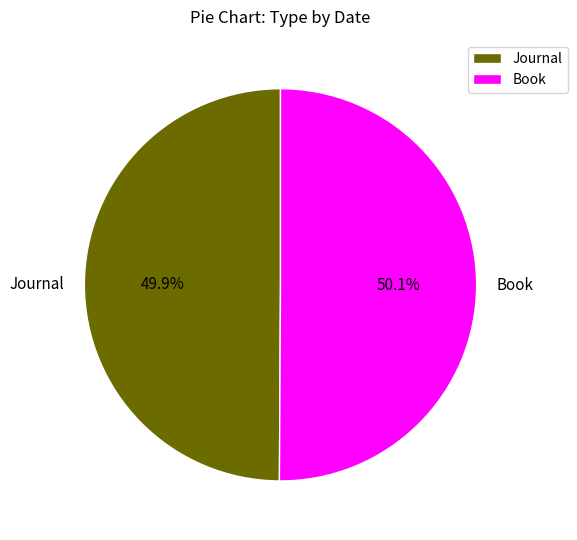

Combined, what portion of the pie is Journal and Book?

100.0%